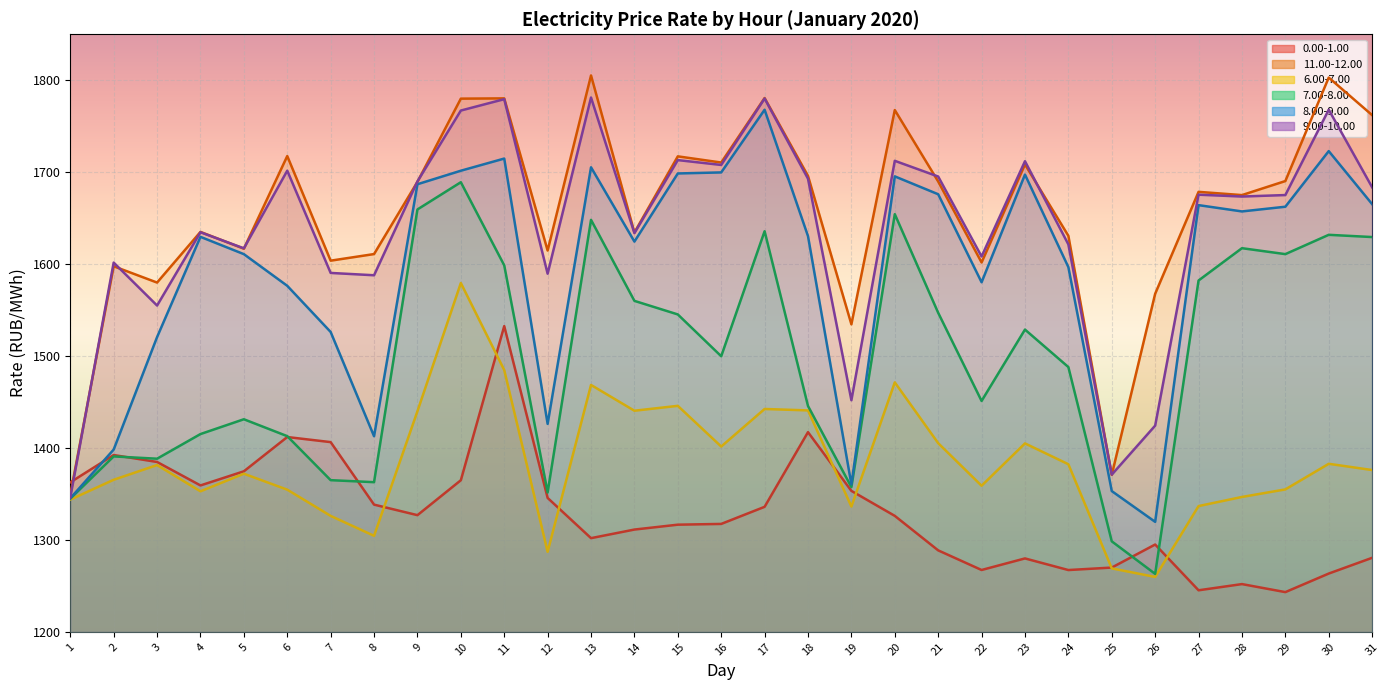

How many data points does each series have?

31